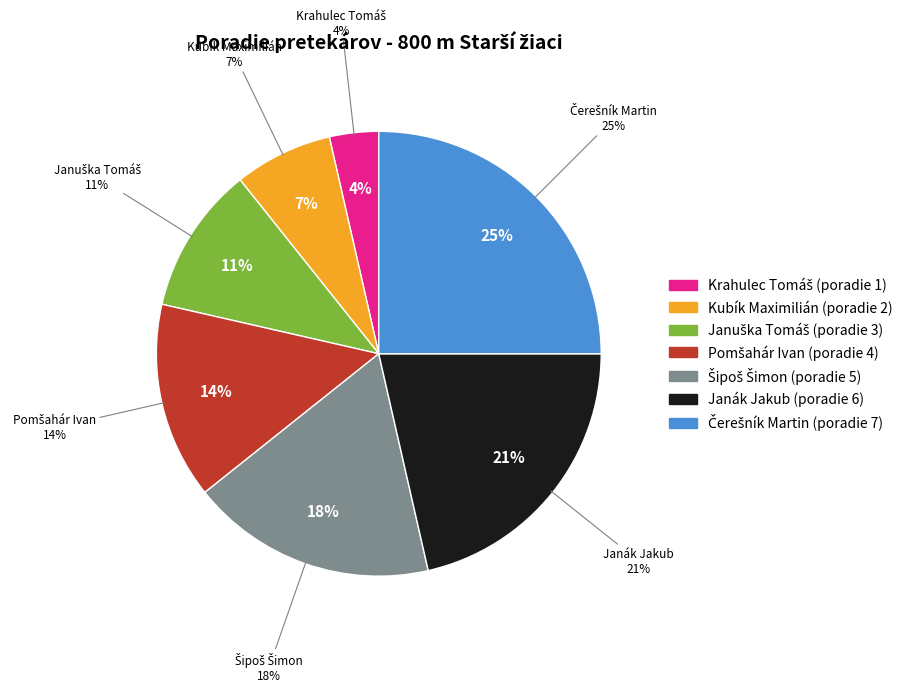

The Kubík Maximilián slice represents 7% of the pie. True or false?

True